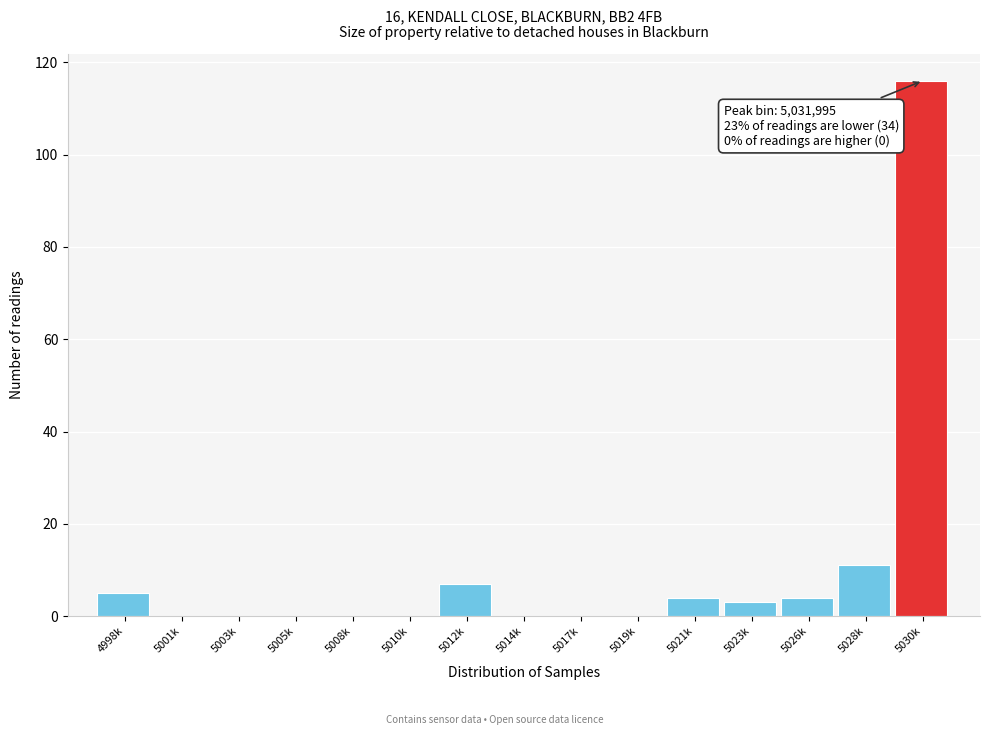

Which has a higher value, 5017k or 5028k?

5028k